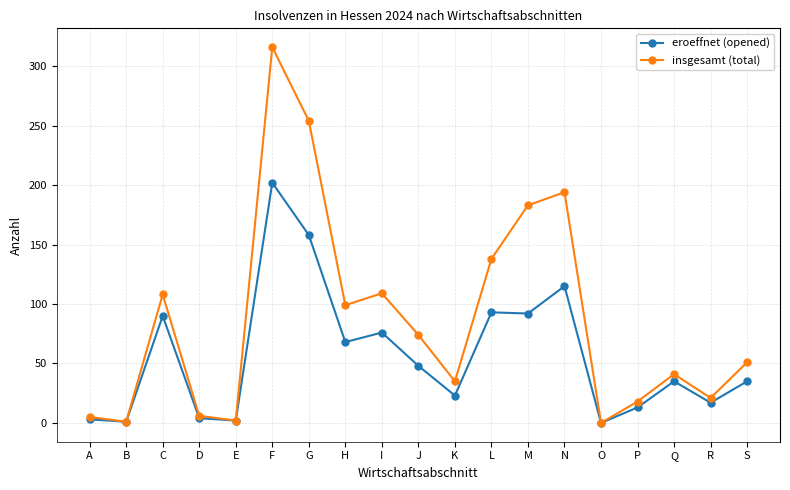

At which label is insgesamt (total) closest to 158?

L